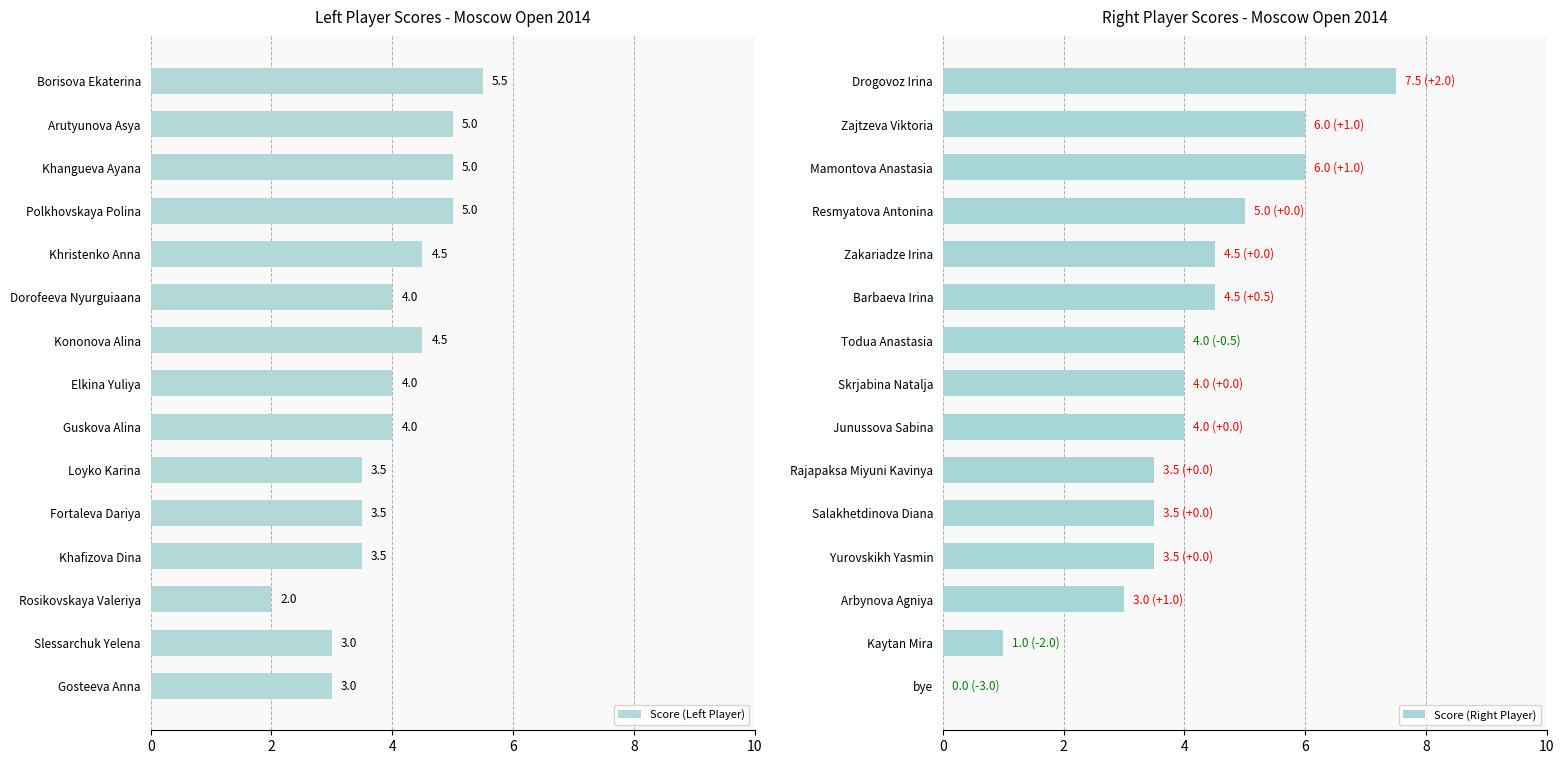

Which category has the highest value in the Score (Left Player) series?

Borisova Ekaterina